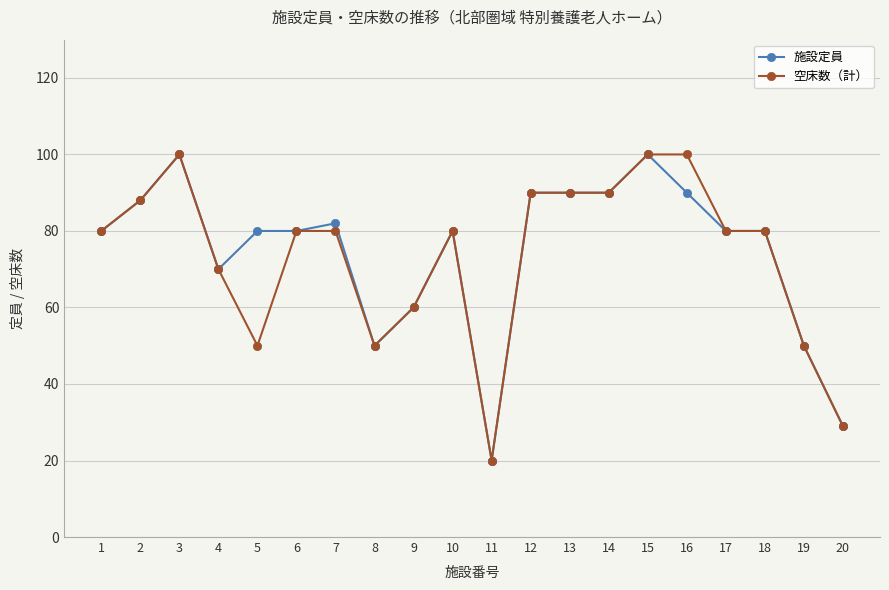

Reading left to right, what are all the values shown in this chart?

施設定員: 80	88	100	70	80	80	82	50	60	80	20	90	90	90	100	90	80	80	50	29
空床数（計）: 80	88	100	70	50	80	80	50	60	80	20	90	90	90	100	100	80	80	50	29